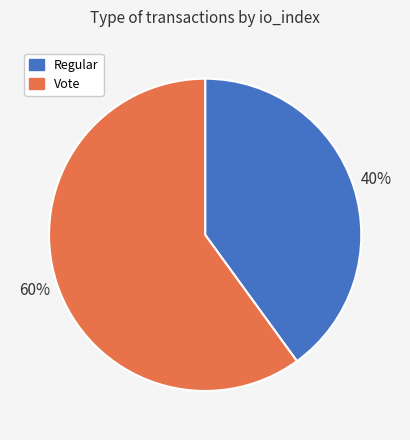

Approximately how many times larger is the value at Regular compared to Vote?

0.7